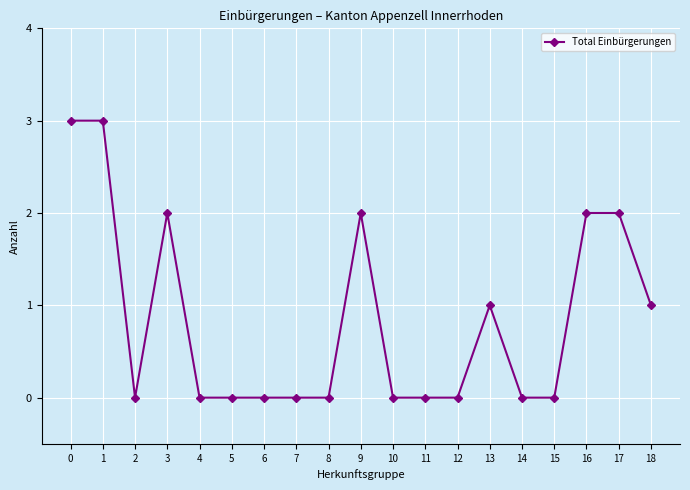

Reading left to right, extract all data points from this chart.

3	3	0	2	0	0	0	0	0	2	0	0	0	1	0	0	2	2	1